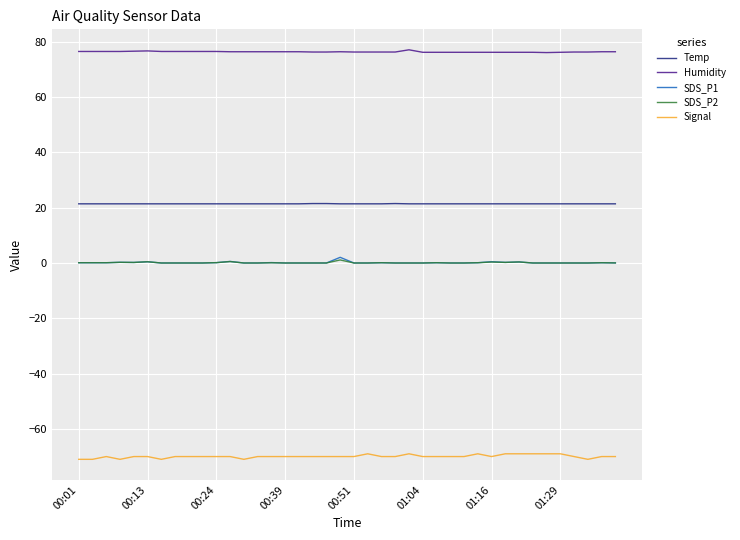

What is the smallest value displayed?

-71.0